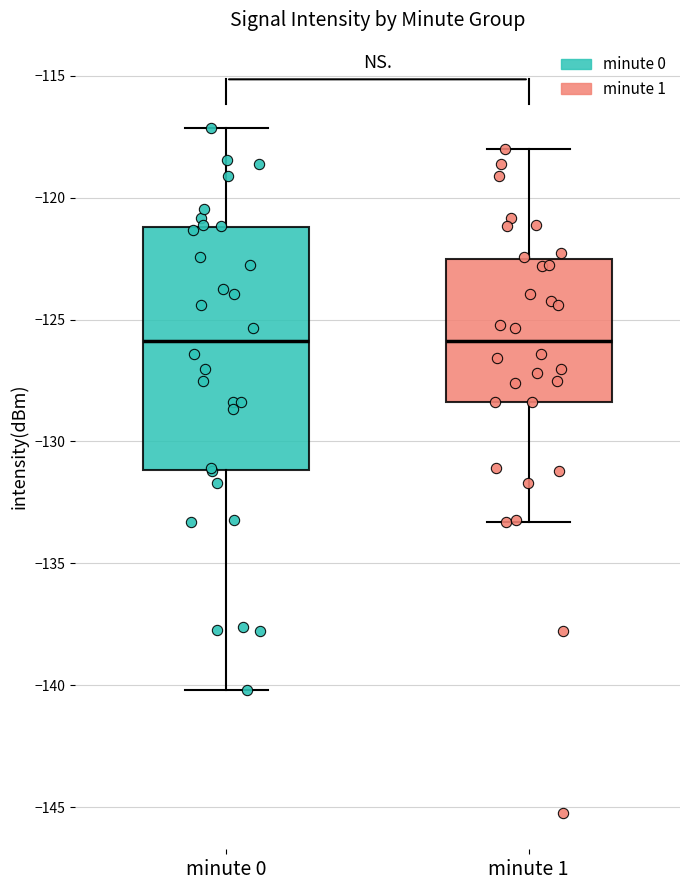

Which box is the tallest, from its lower edge to its upper edge?

minute 0